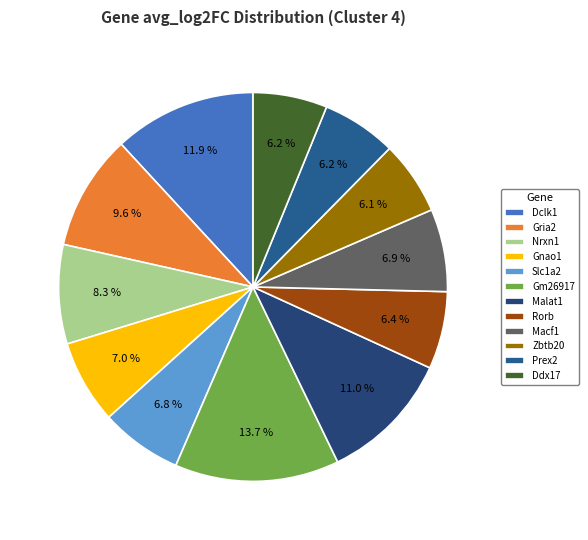

To the nearest percent, what portion does Slc1a2 represent?

7%